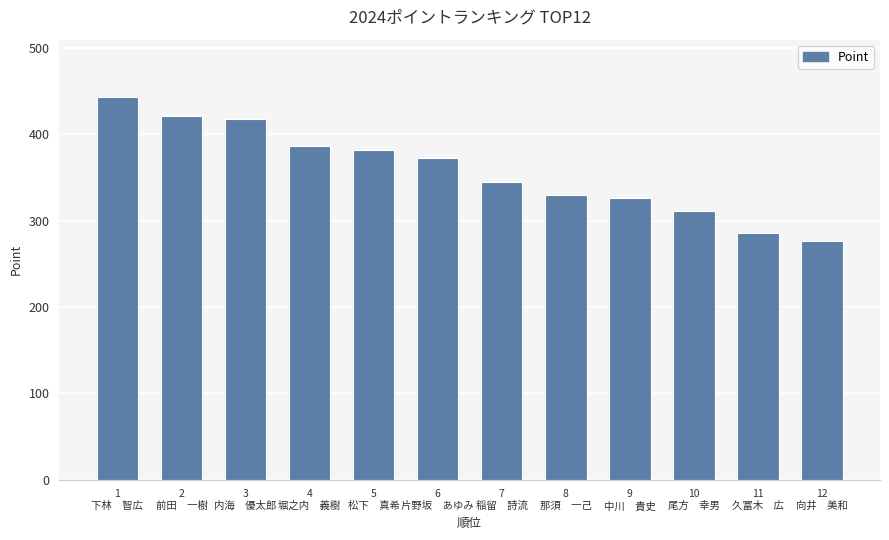

What is the label of the 10th bar from the right?

3
内海　優太郎